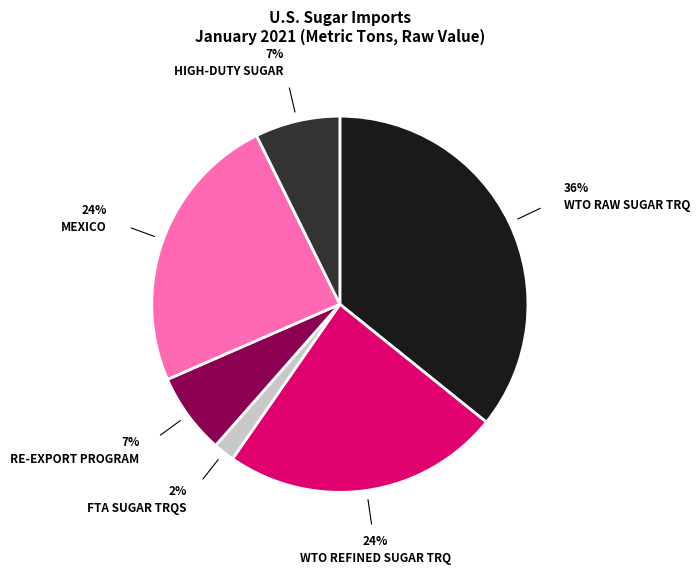

To the nearest percent, what is the difference between the largest and smallest slice percentages?

34%